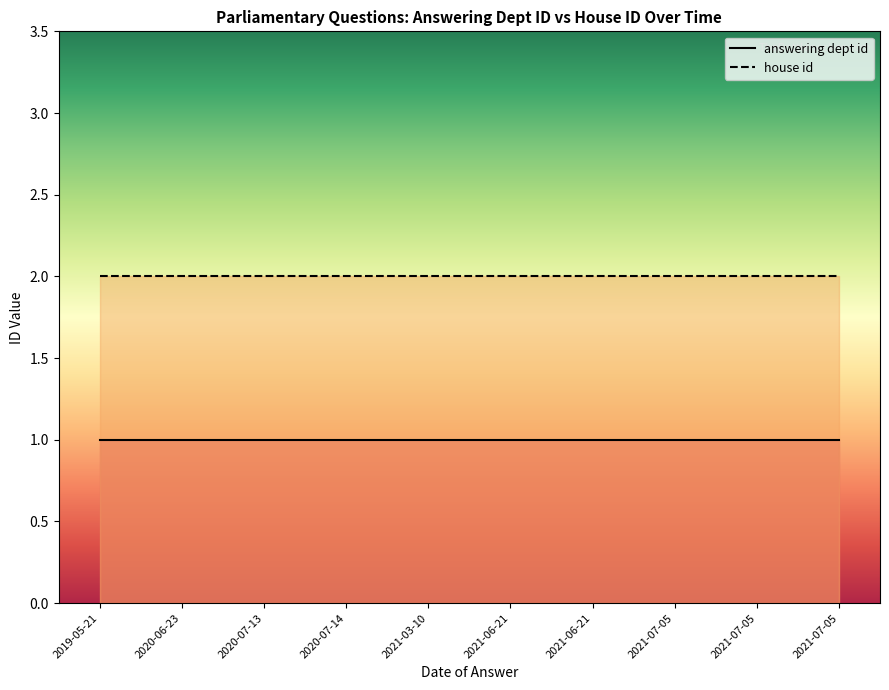

True or false: house id and answering dept id intersect in this chart.

False